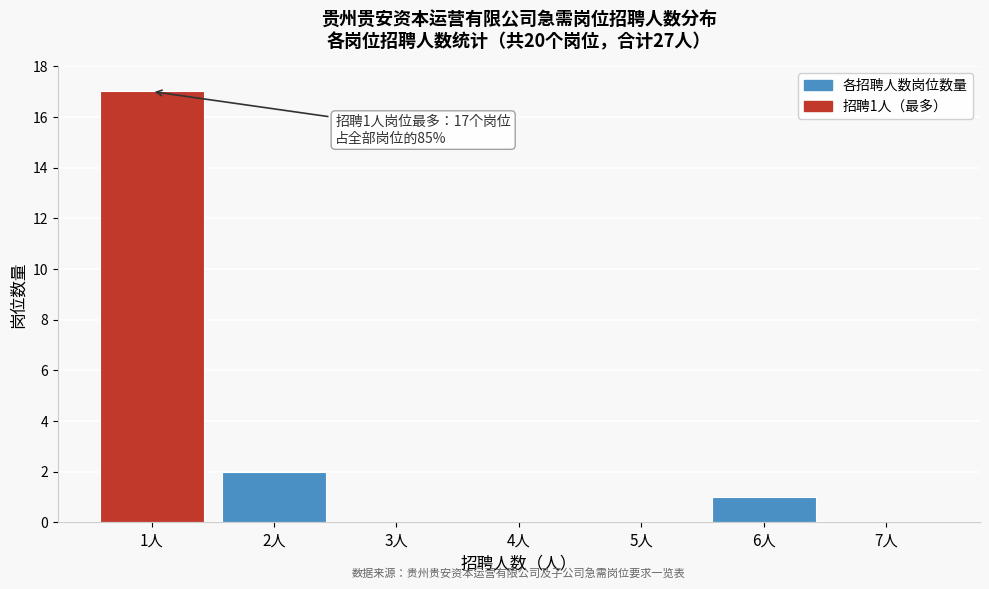

Reading right to left, transcribe all the data shown in this chart.

7人=0	6人=1	5人=0	4人=0	3人=0	2人=2	1人=17